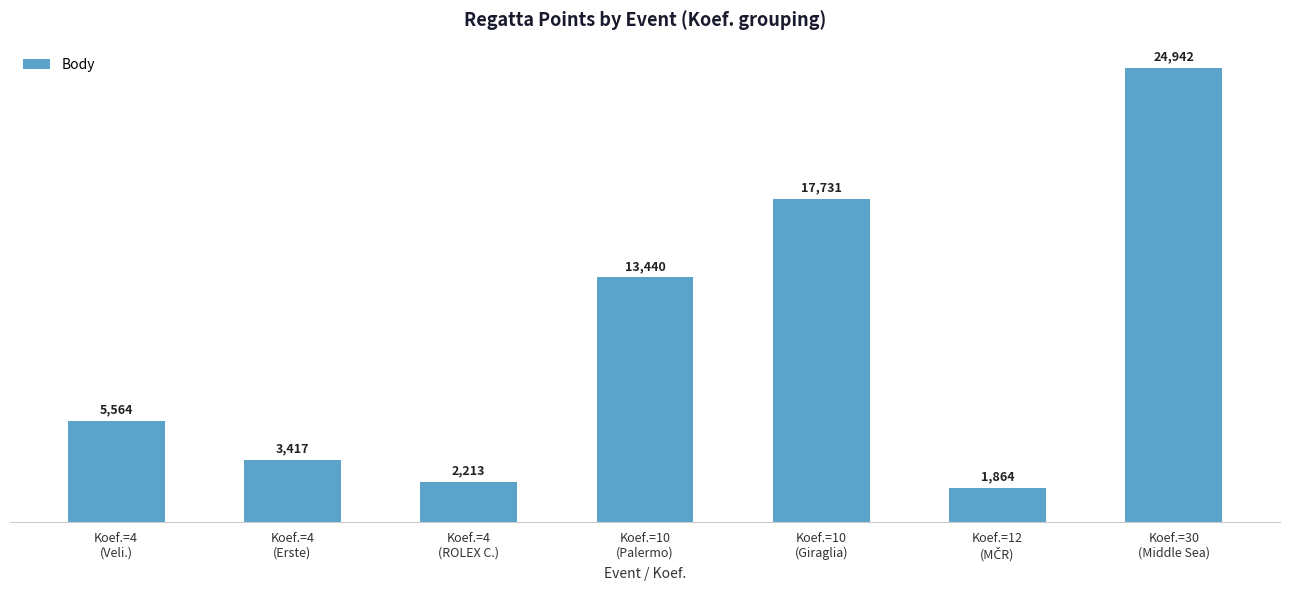

What is the sum of all values?

69171